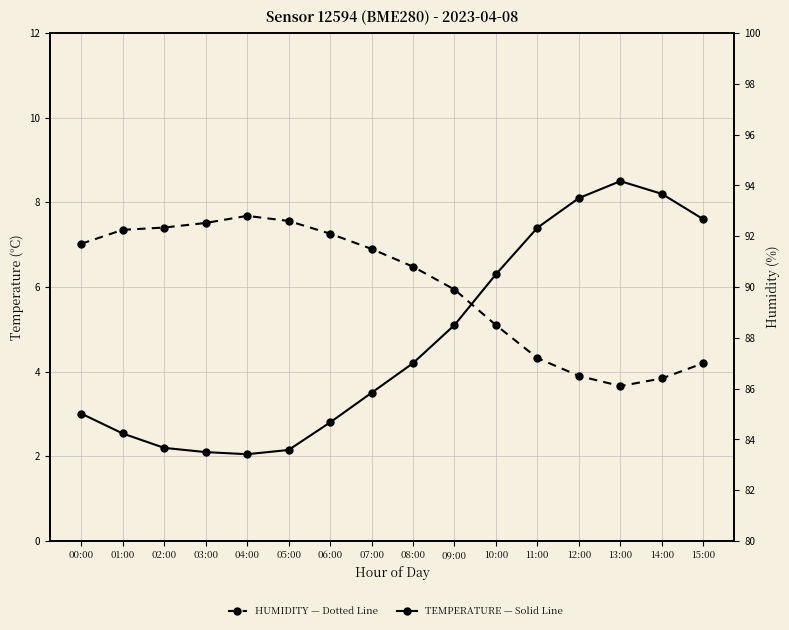

At which category does humidity reach its first local valley?

13:00